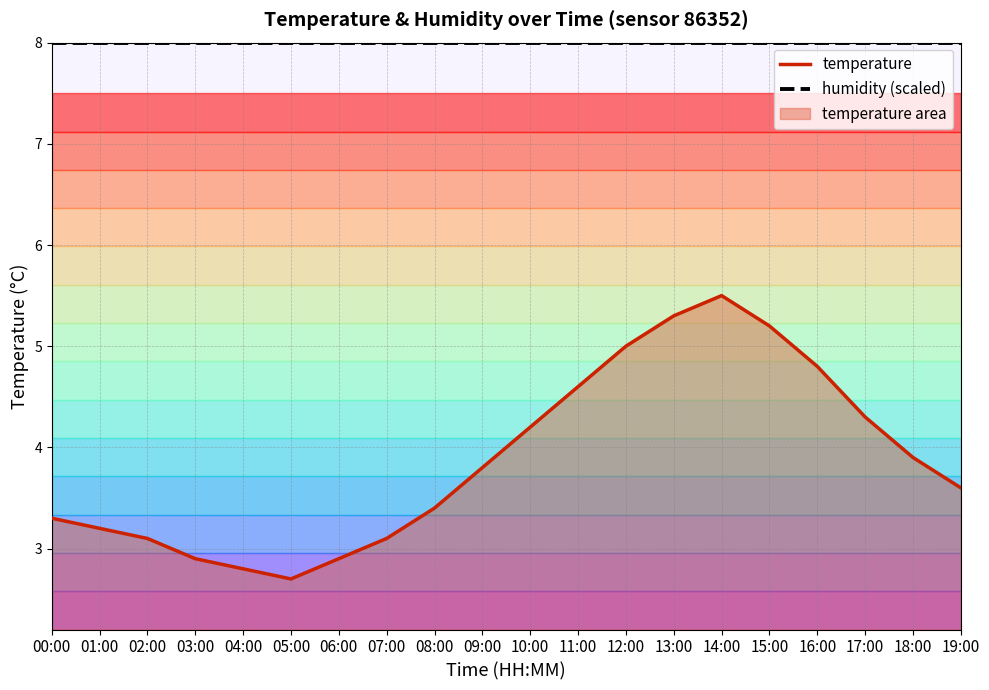

Between 00:00 and 16:00, which series saw the biggest shift?

temperature